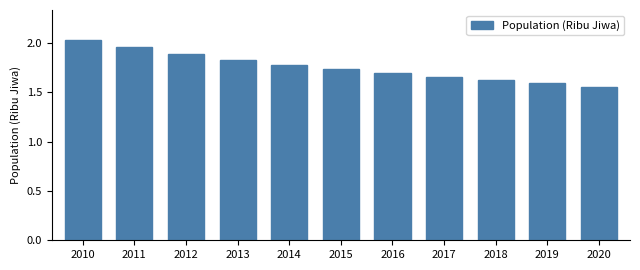

What is the ratio of the value at 2010 to the value at 2016?

1.2